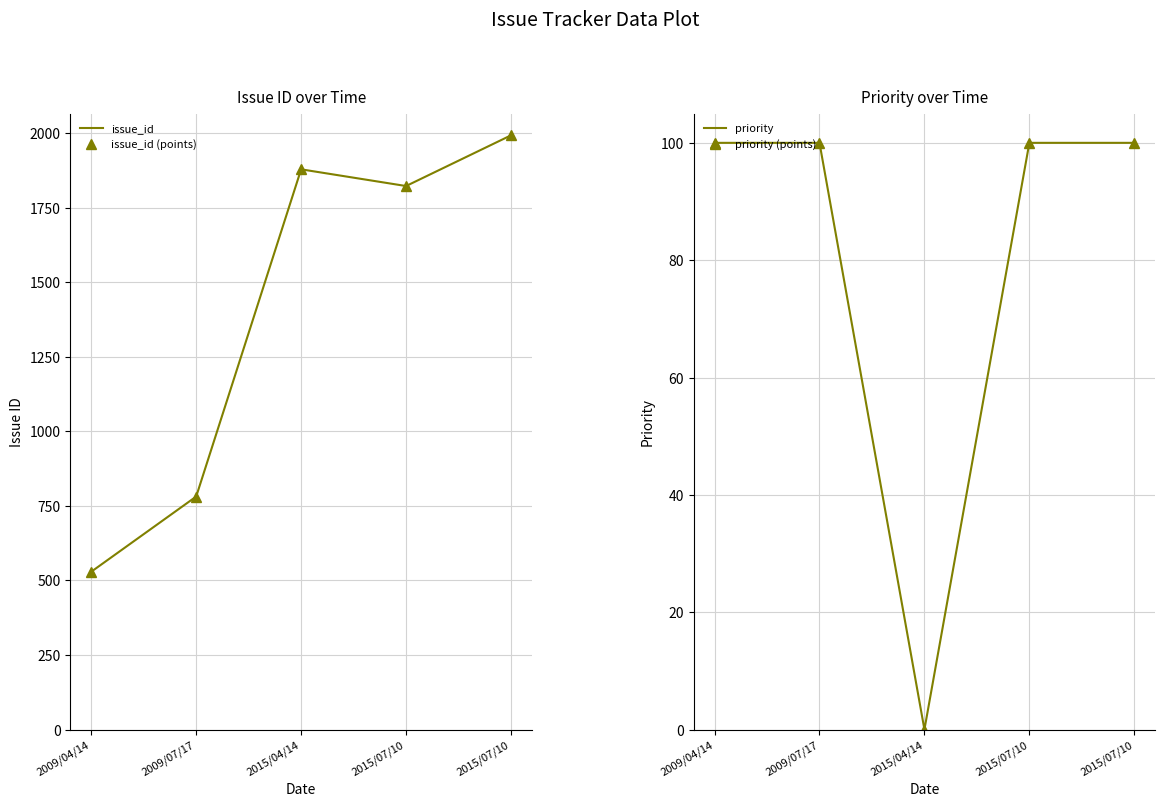

True or false: priority has more than 1 interior local peaks.

False